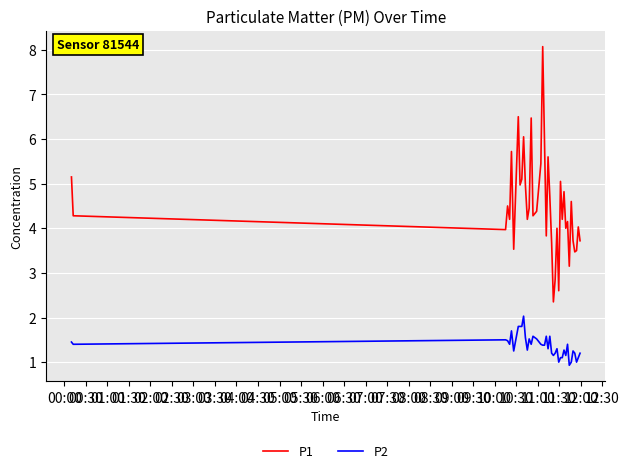

Which series has the largest range (max minus min)?

P1